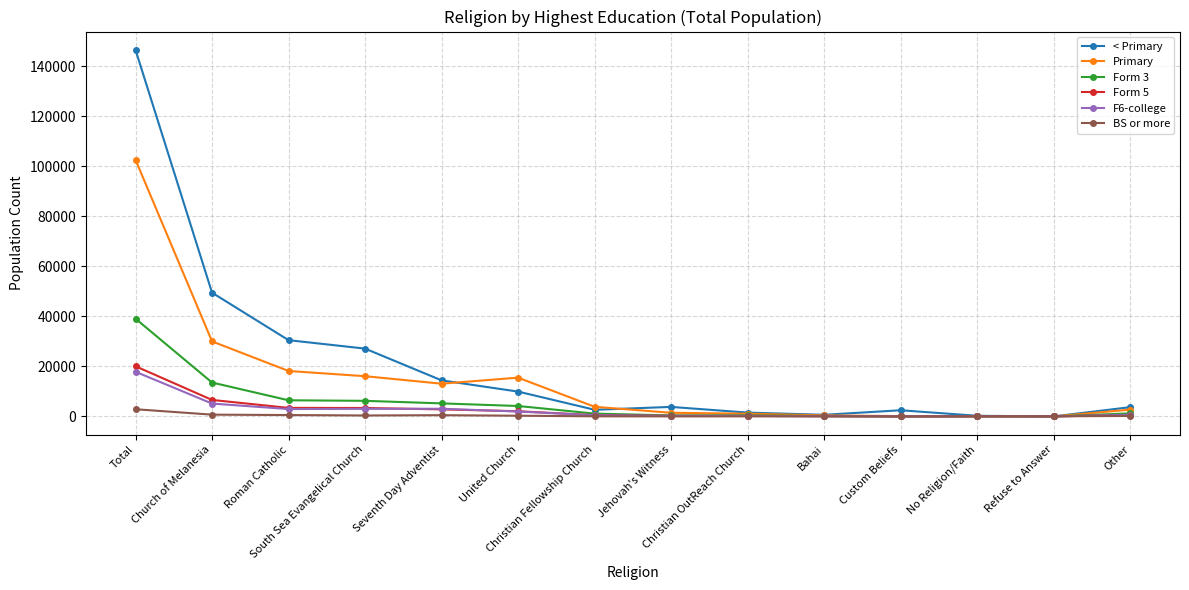

Where does the Primary series first go above 3854?

Total